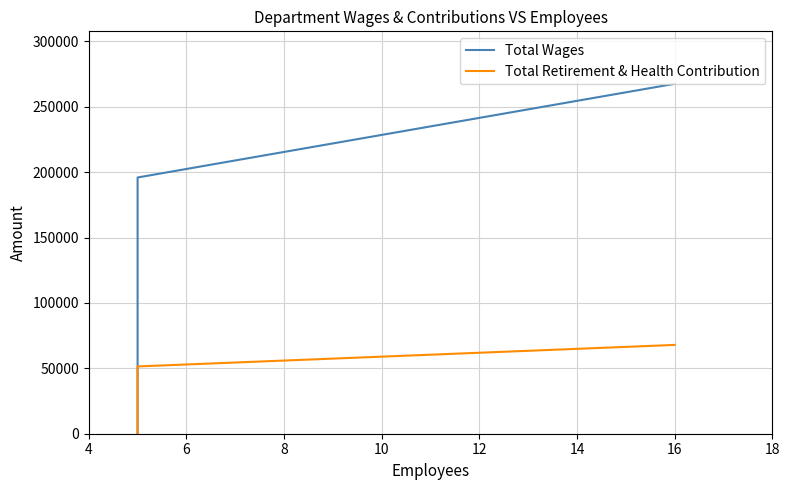

What is the average value of the Total Wages series?

154463